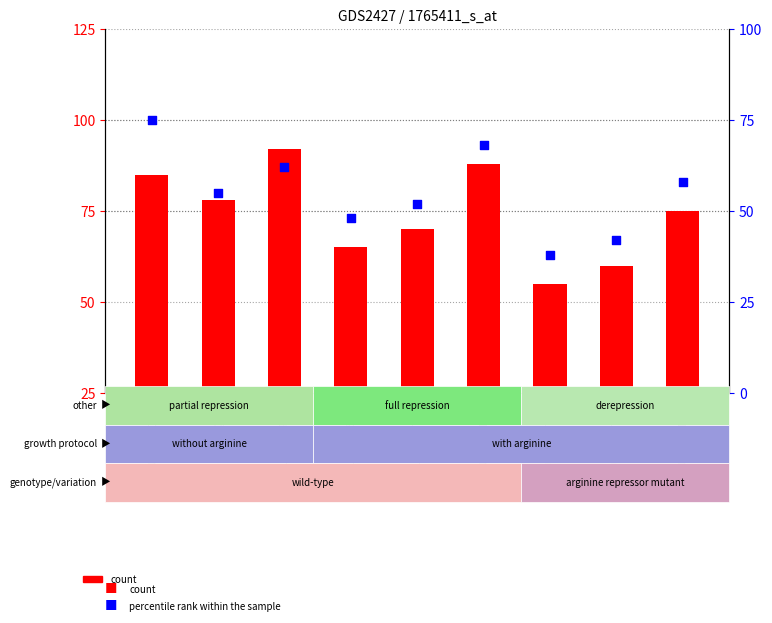

Which series has the largest total across all categories?

count